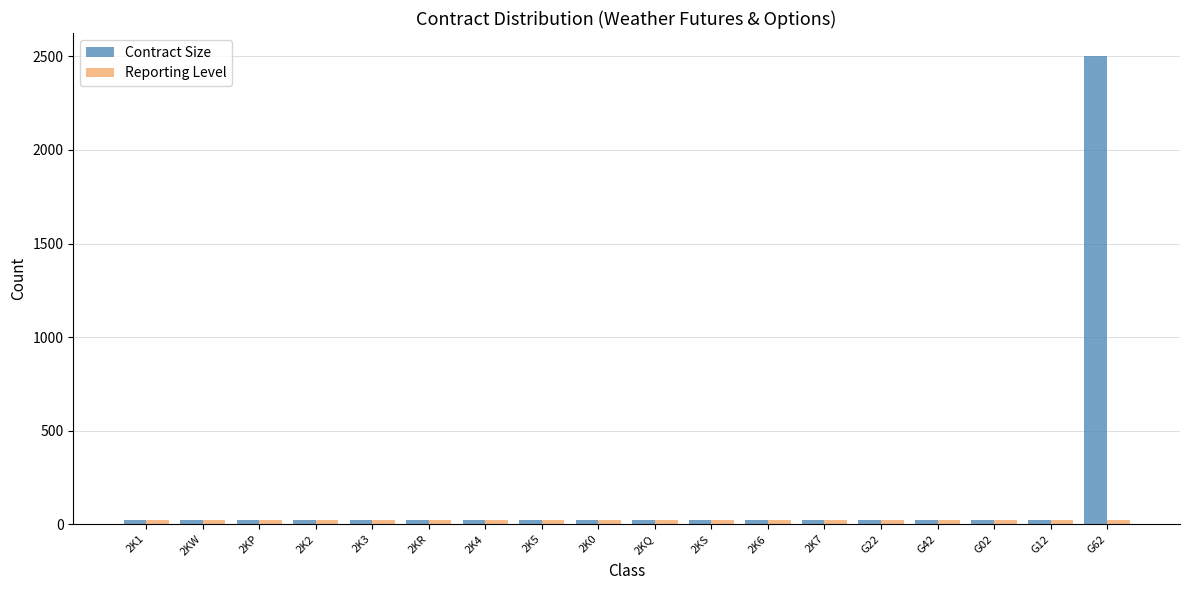

Which series has the largest total across all categories?

Contract Size